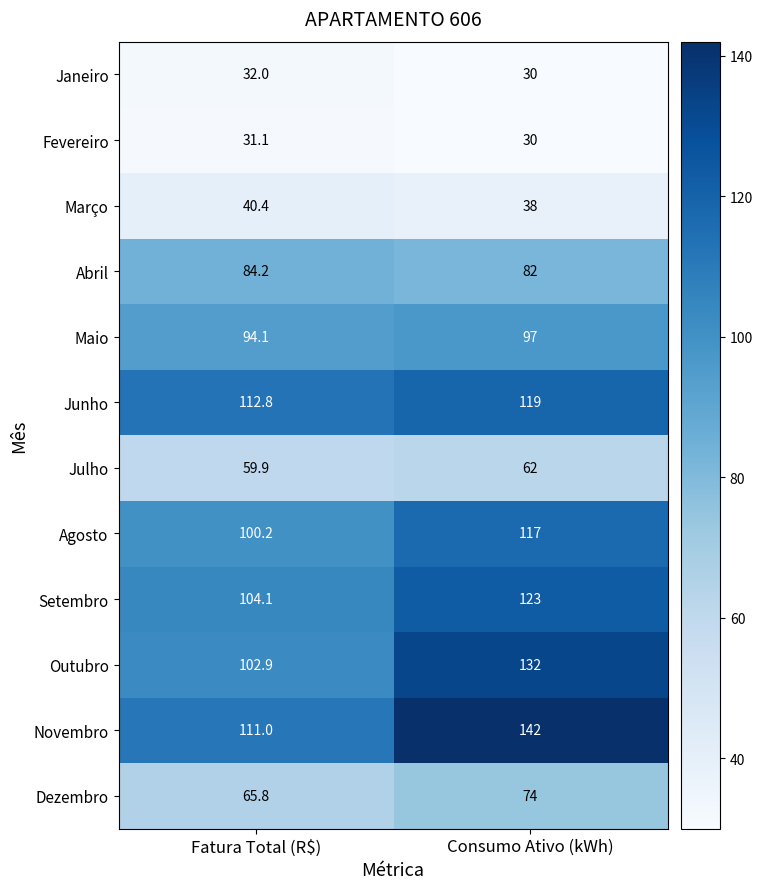

What is the sum of the Junho values at Consumo Ativo (kWh) and Fatura Total (R$)?

231.8